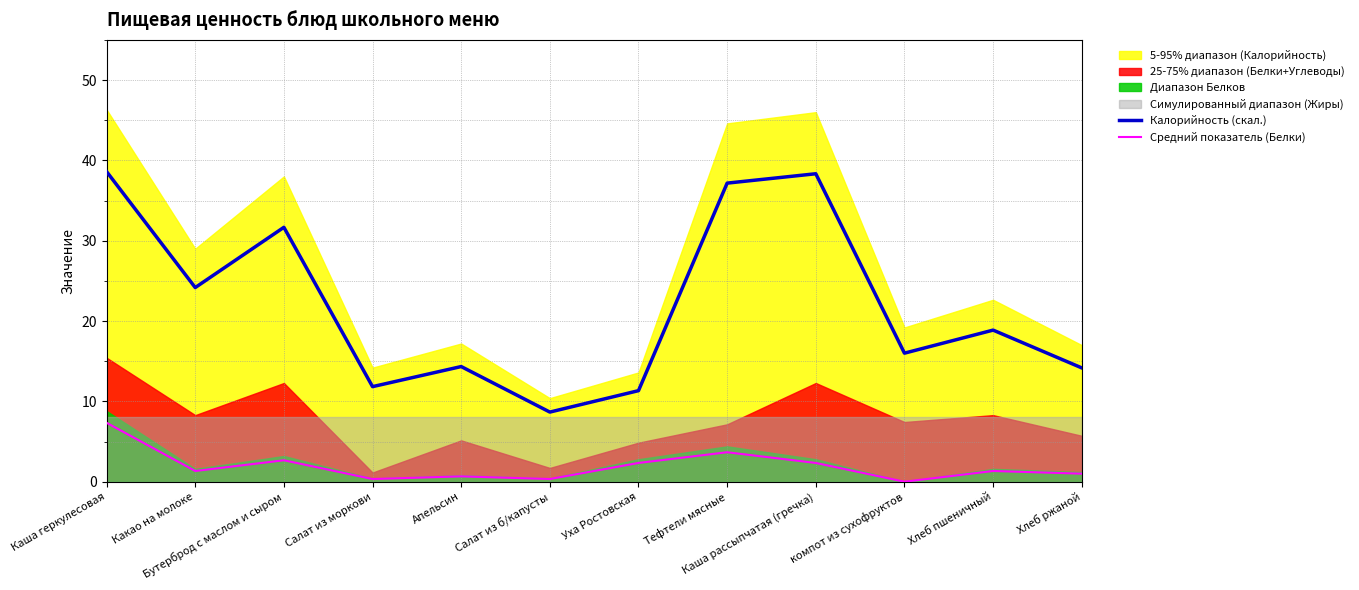

What is the sum of the Средний показатель (Белки) values at Каша рассыпчатая (гречка) and компот из сухофруктов?

2.3